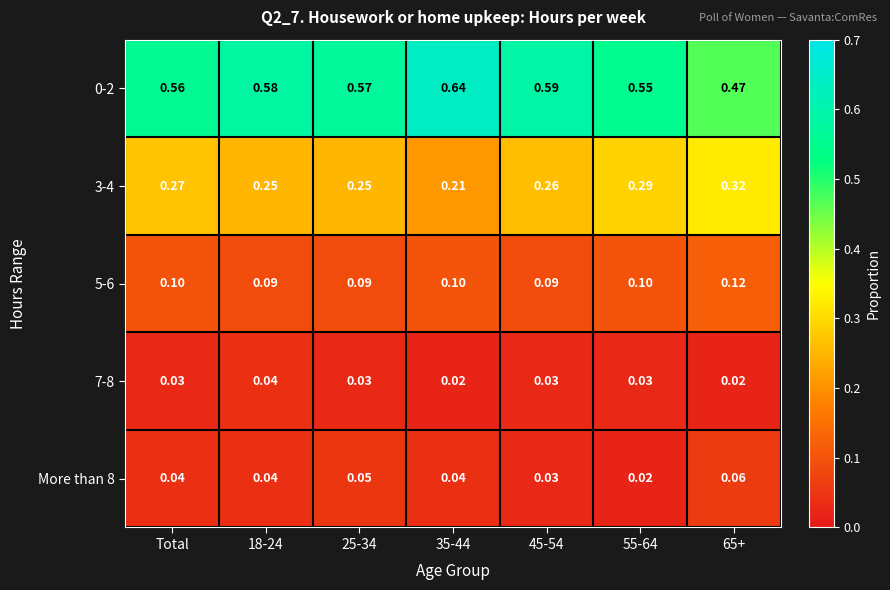

Is the value of 7-8 at 35-44 greater than the value of 0-2 at Total?

No